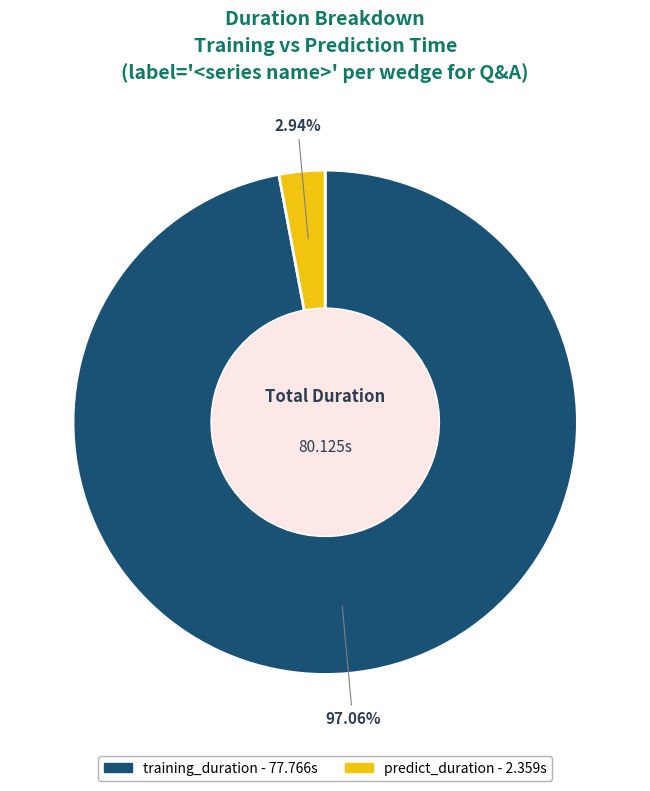

How much of the chart is everything except training_duration?

2.9%